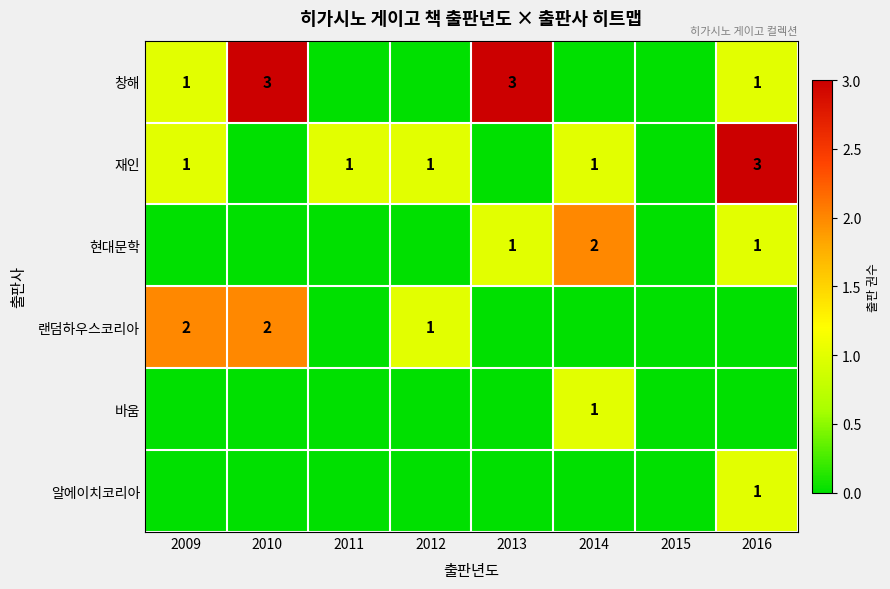

What is the sum of the 랜덤하우스코리아 values at 2009 and 2012?

3